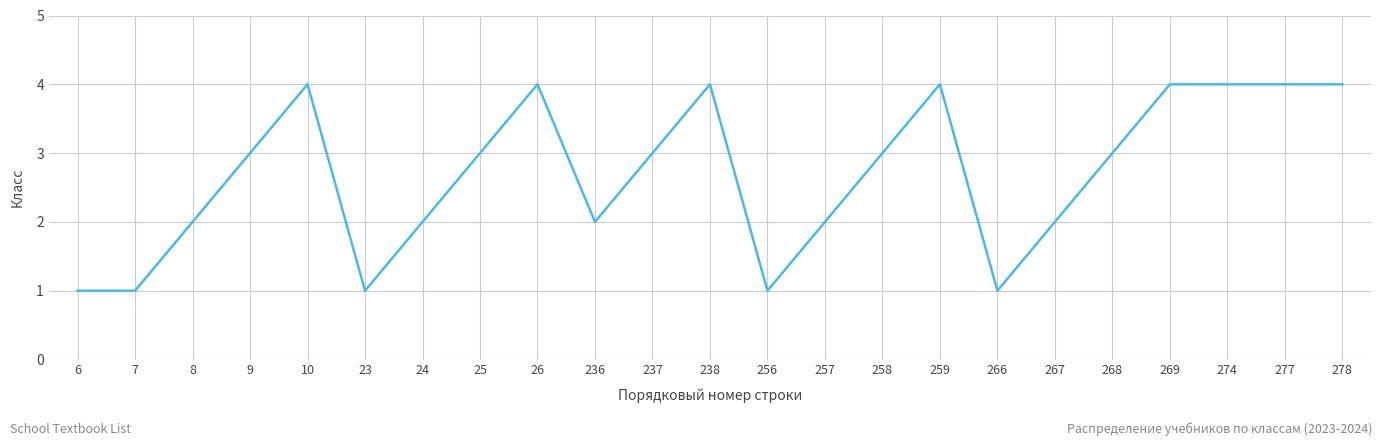

How many series are shown in this chart?

1